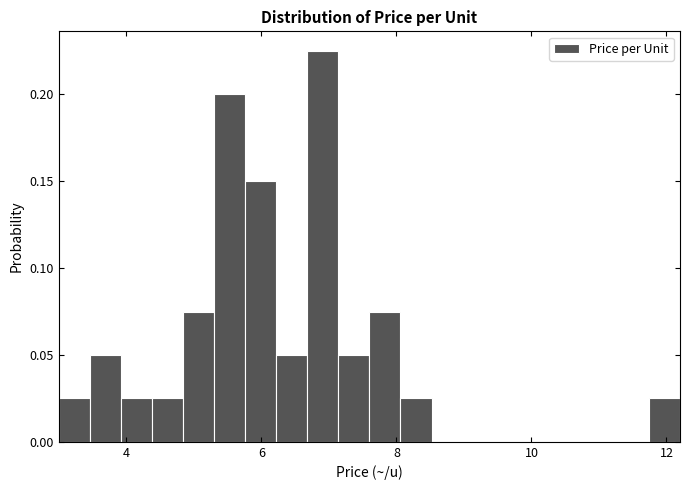

Read against the x-axis, roughly where is the centre of the tallest bar?

7.0